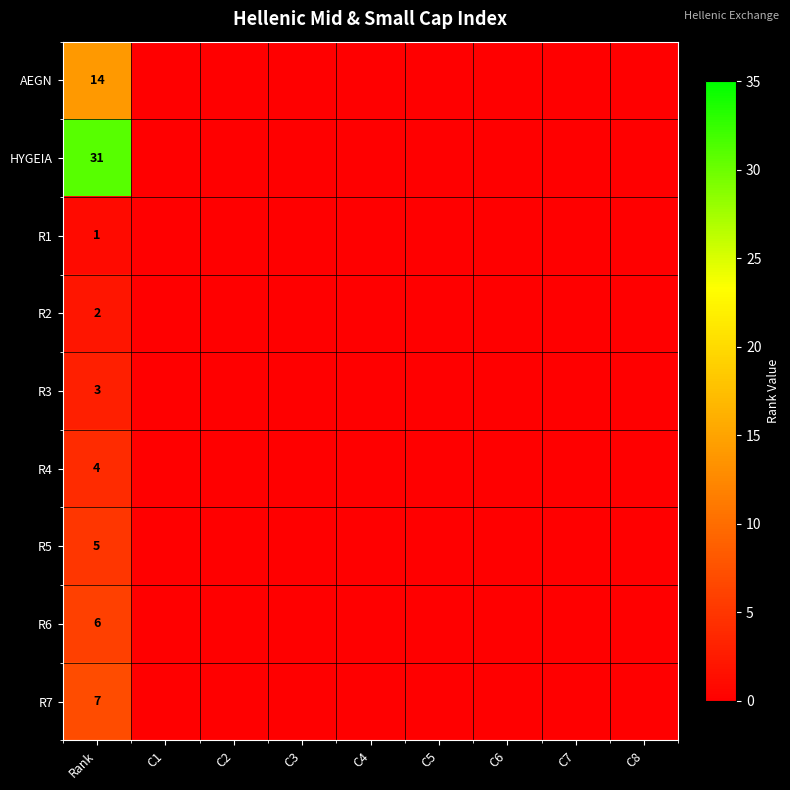

Between C4 and C8, which is larger?

C4